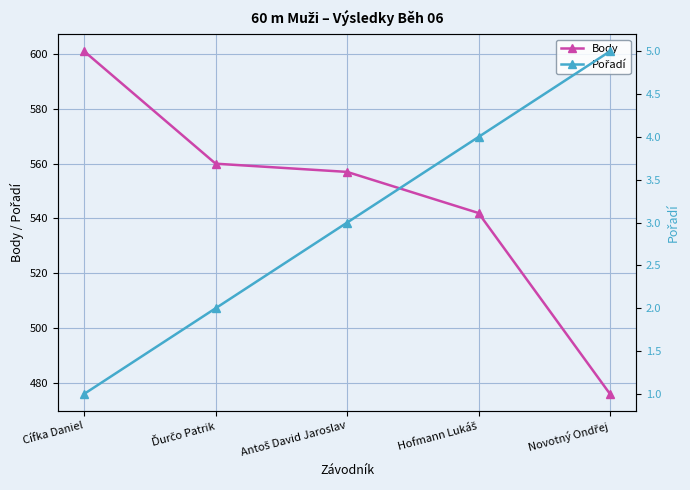

Read the Body value at Ďurčo Patrik.

560